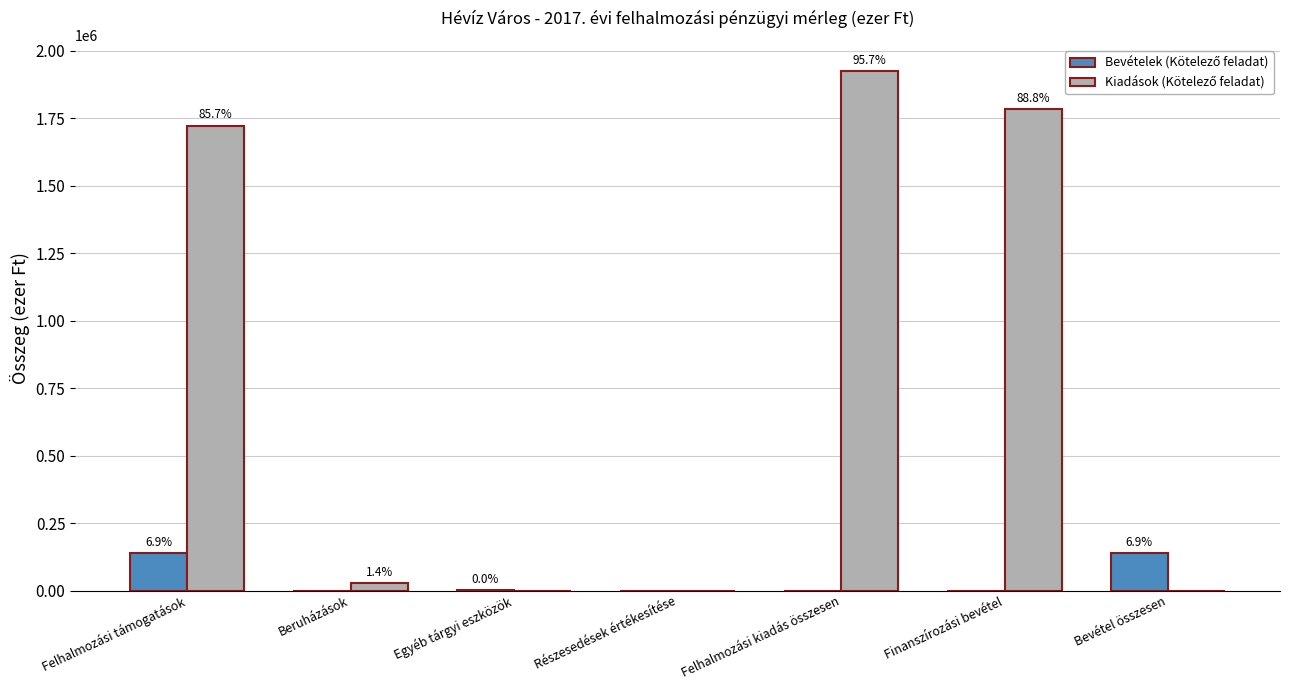

How many groups of bars are there?

7